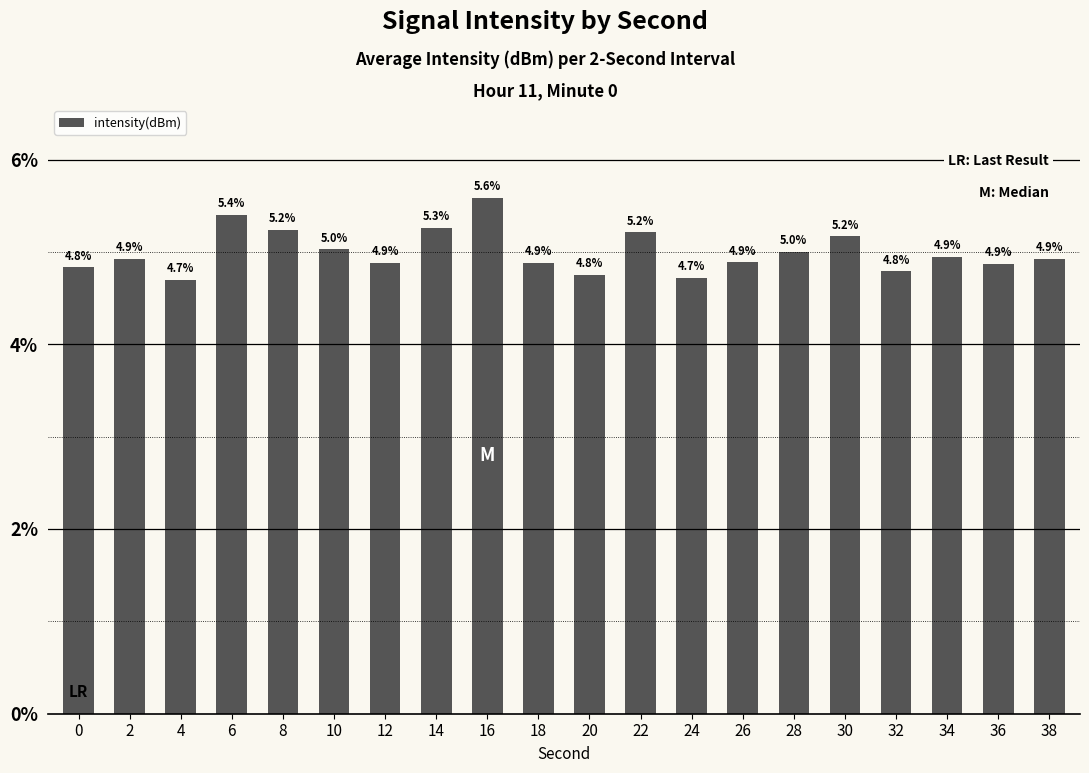

The chart shows a value of 7.7 at 30. True or false?

False